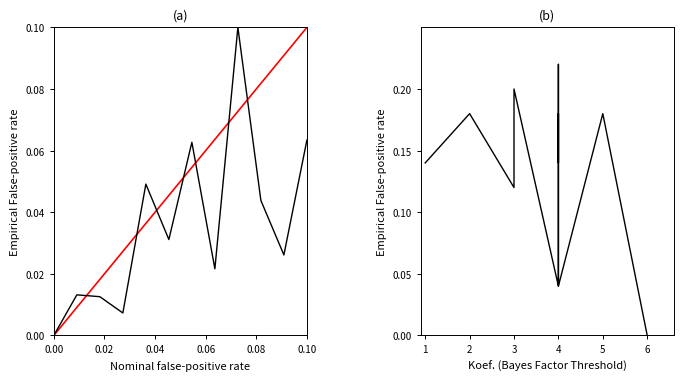

Read the Diagonal value at 0.10.

0.1